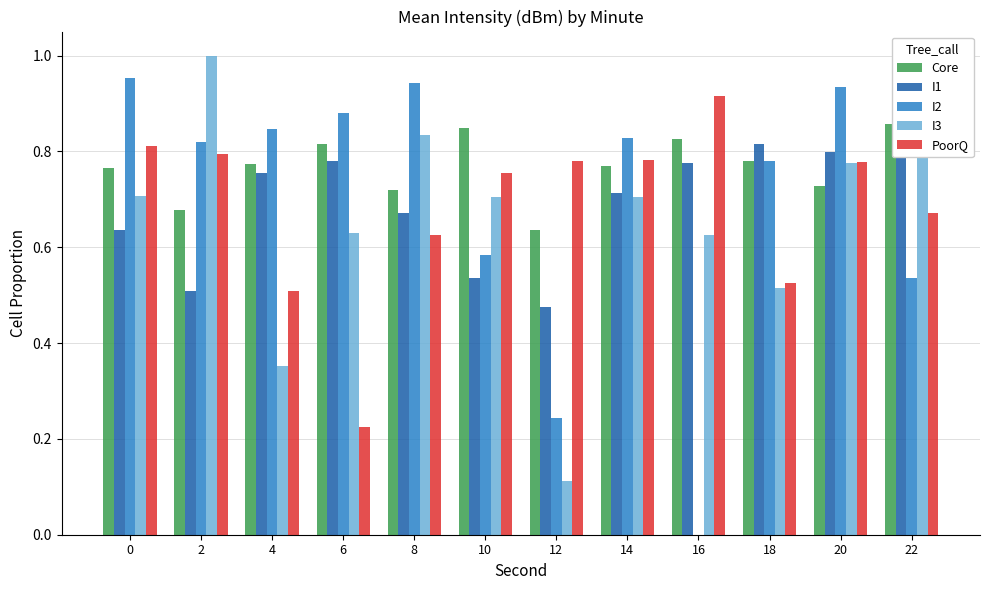

The value of I2 at 16 is 0.0. True or false?

True